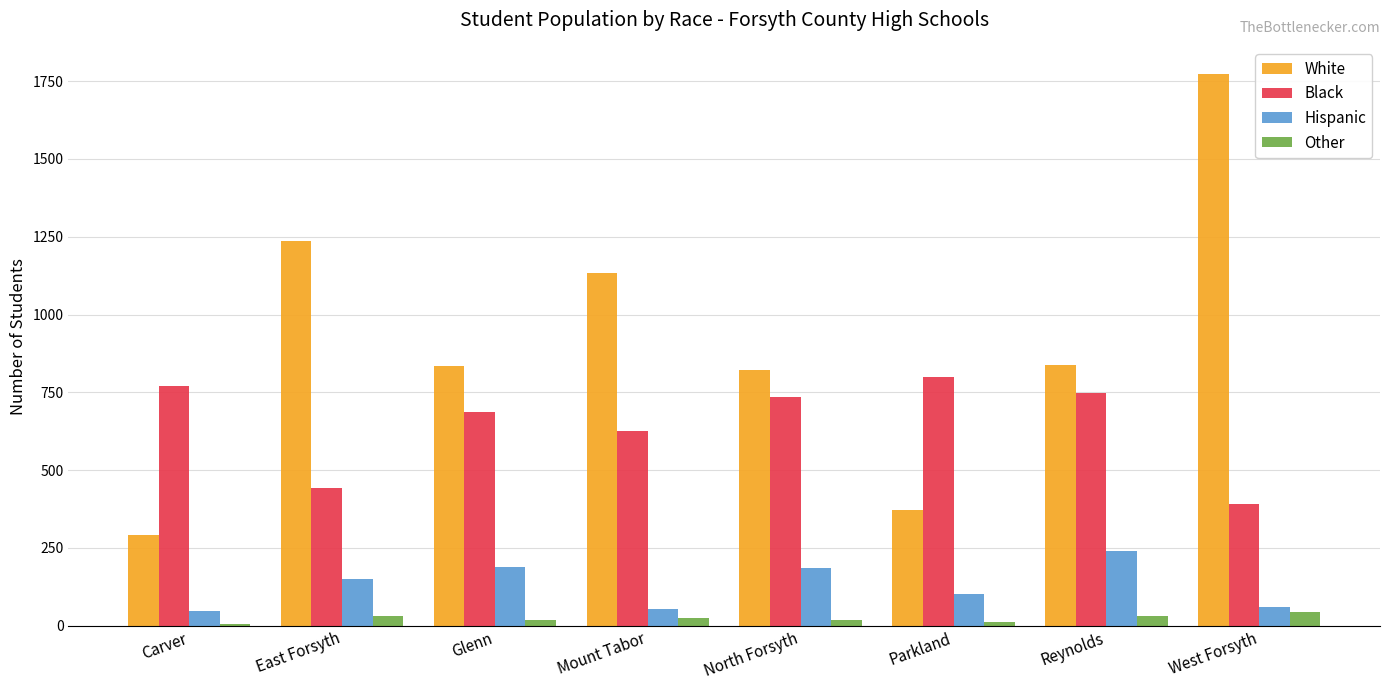

The White series shows 159 at Parkland. True or false?

False